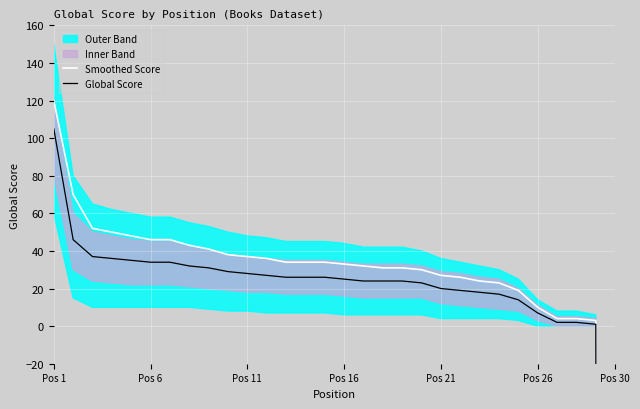

At which label does Smoothed Score first exceed 34?

Pos 1